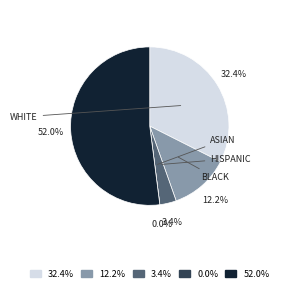

Is SOME OTHER RACE the majority of the pie?

No